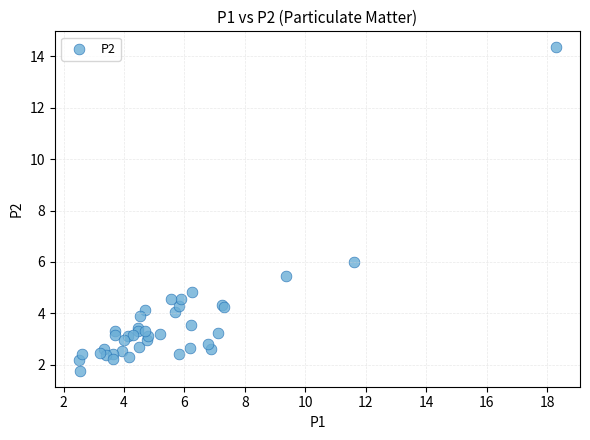

What Y value in the scatter plot is closest to 8?

6.0